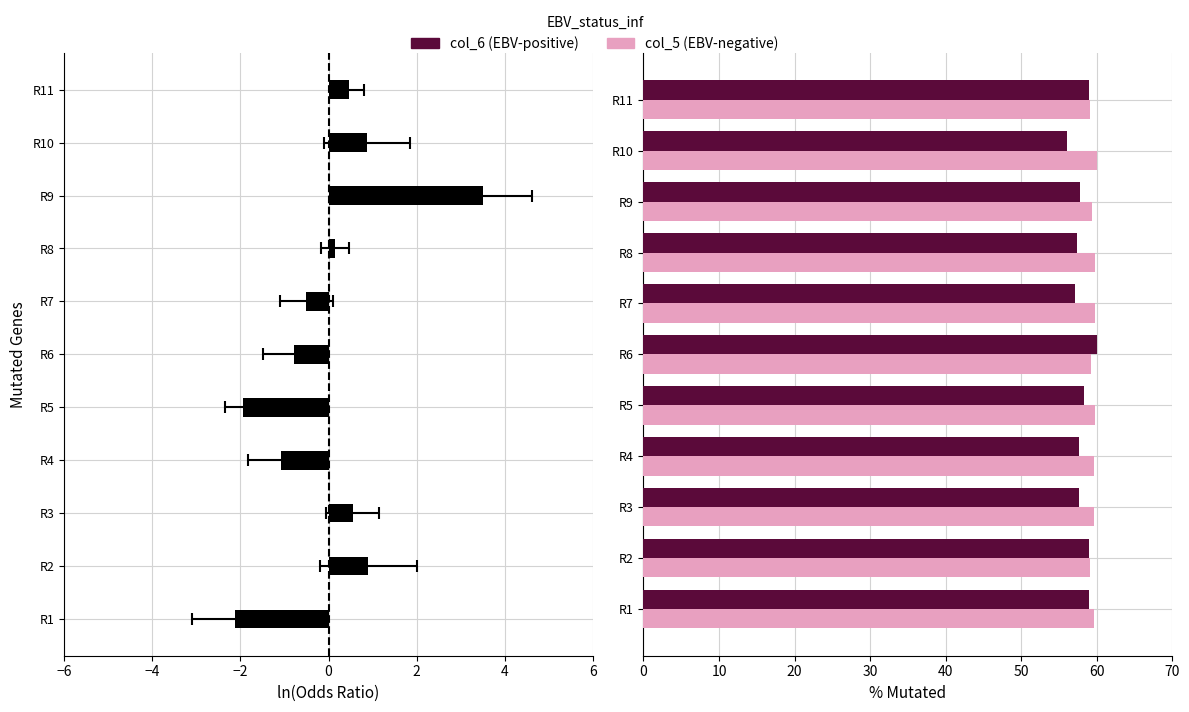

Is it true that col_6 equals 98.8 at R1?

False